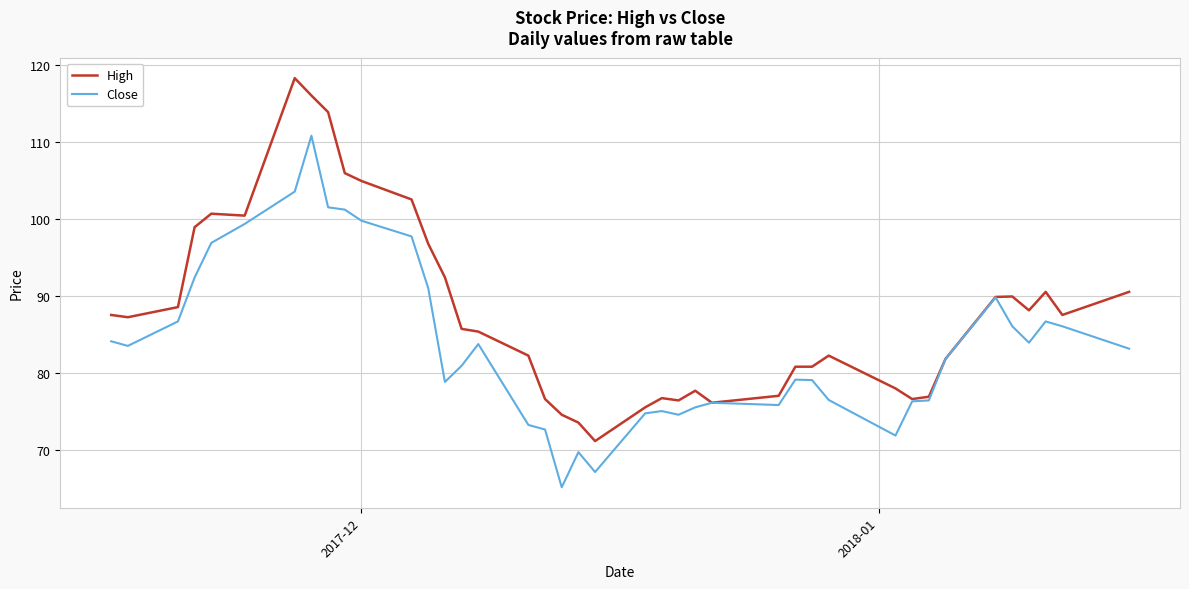

What is the maximum value for Close?

110.9